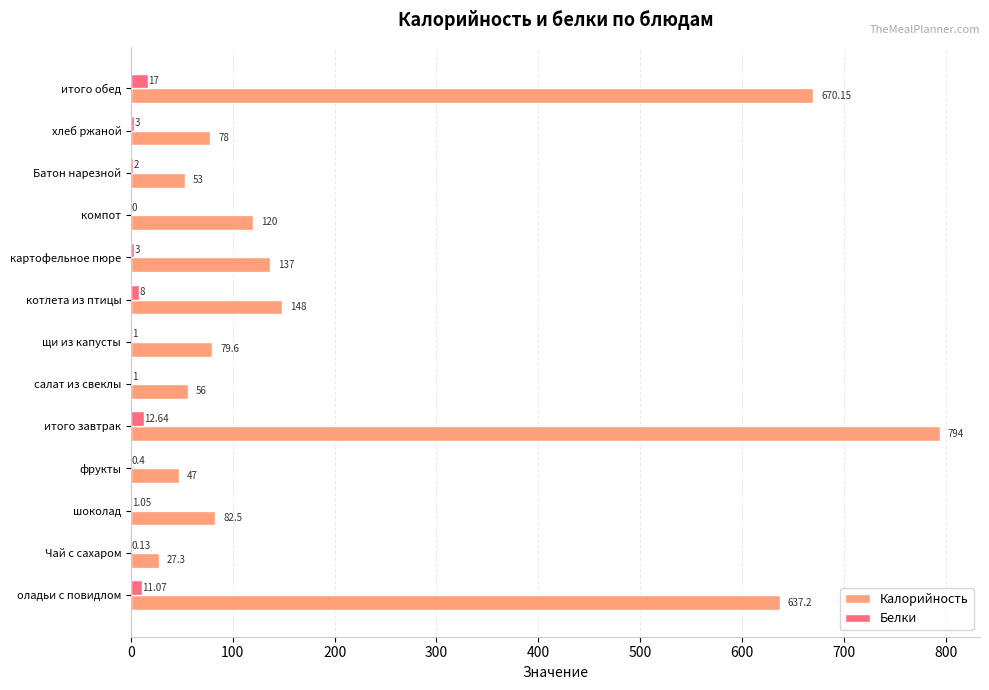

Where is Калорийность nearest to the value 410?

оладьи с повидлом